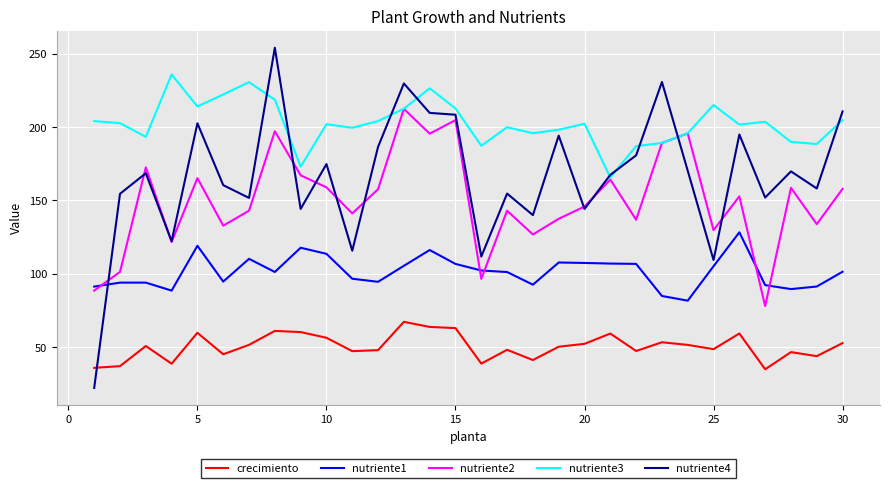

Which series has the largest total across all categories?

nutriente3